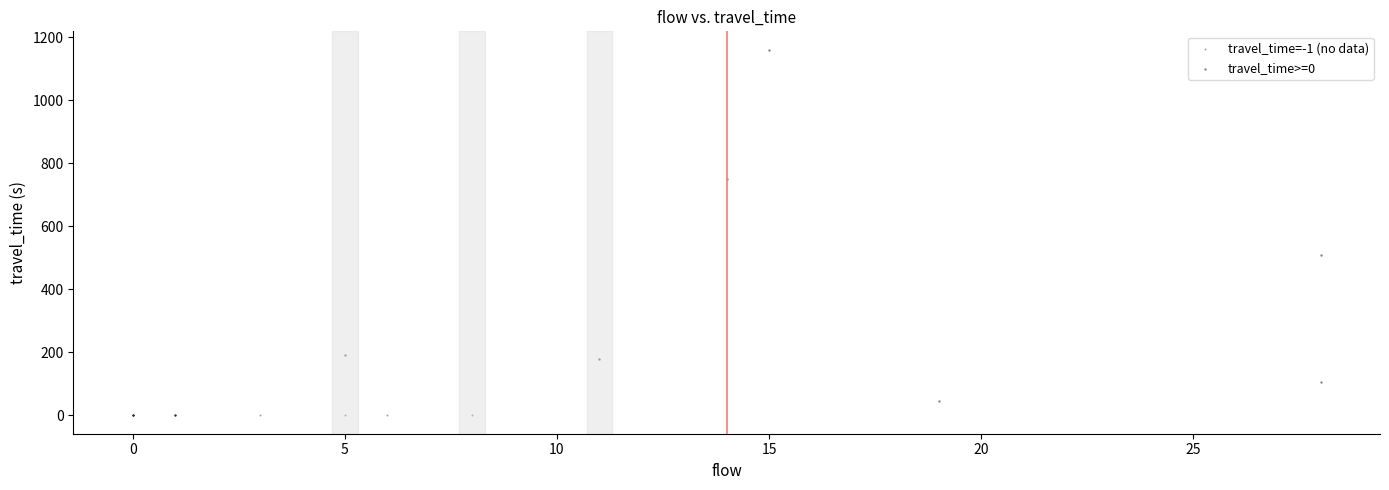

What are all the series names shown in the legend?

travel_time=-1 (no data), travel_time>=0